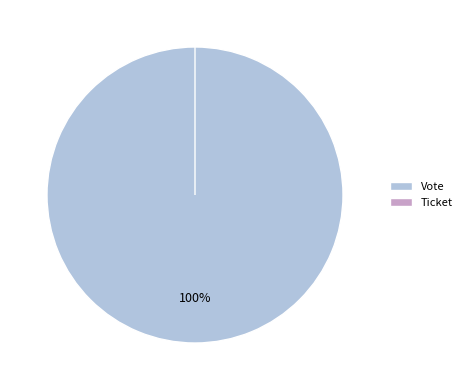

Which has a higher value, Ticket or Vote?

Vote